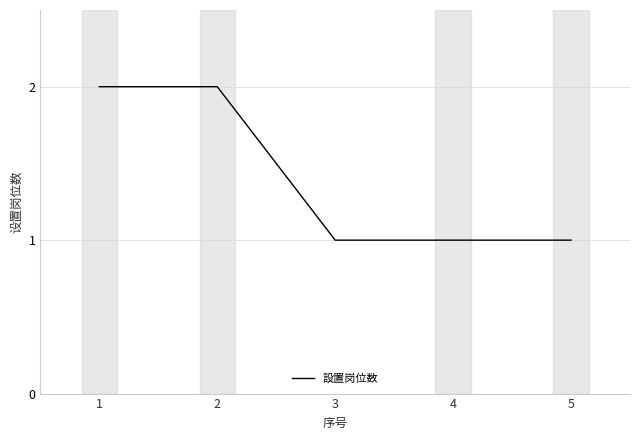

What is the ratio of the value at 4 to the value at 2?

0.5